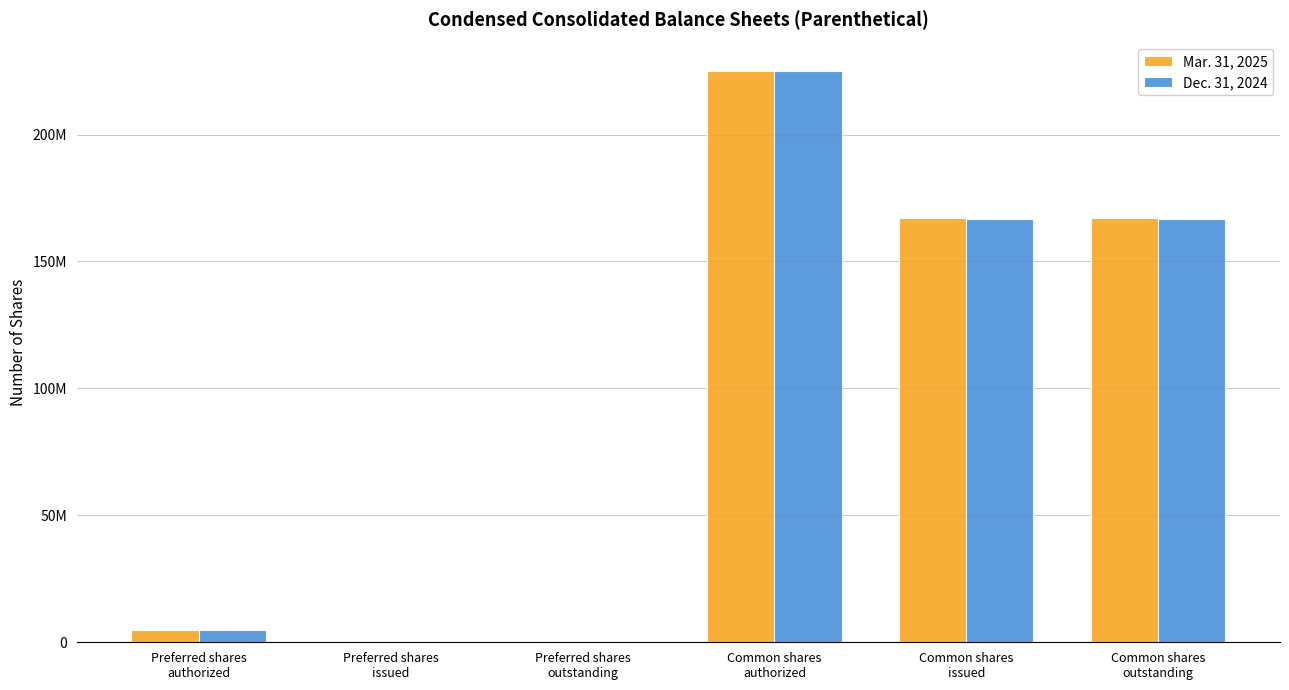

Reading right to left, what are all the values shown in this chart?

Mar. 31, 2025: Common shares
outstanding=167116045	Common shares
issued=167116045	Common shares
authorized=225000000	Preferred shares
outstanding=0	Preferred shares
issued=0	Preferred shares
authorized=5000000
Dec. 31, 2024: Common shares
outstanding=166708856	Common shares
issued=166708856	Common shares
authorized=225000000	Preferred shares
outstanding=0	Preferred shares
issued=0	Preferred shares
authorized=5000000